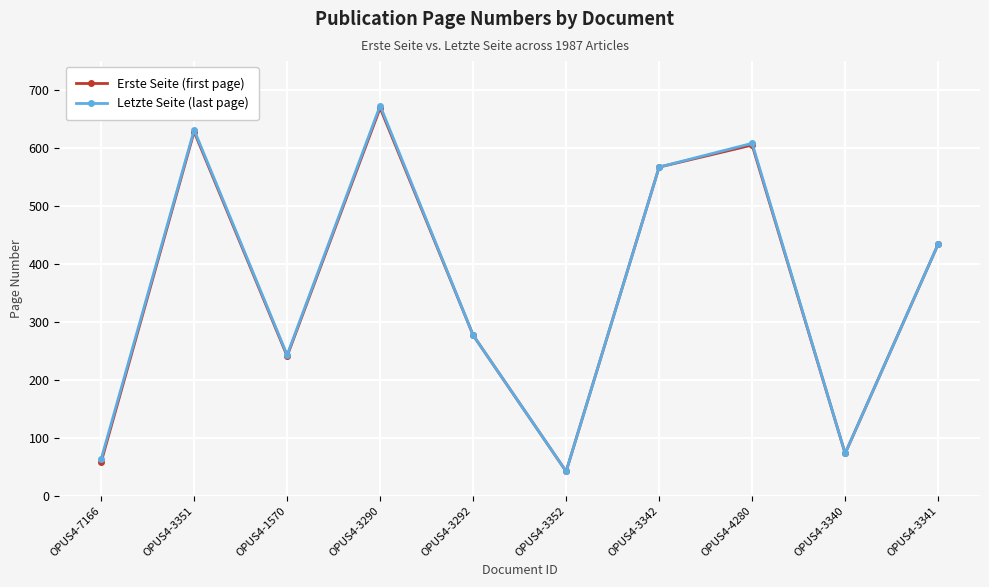

At which category does the chart reach its minimum across all series?

OPUS4-3352